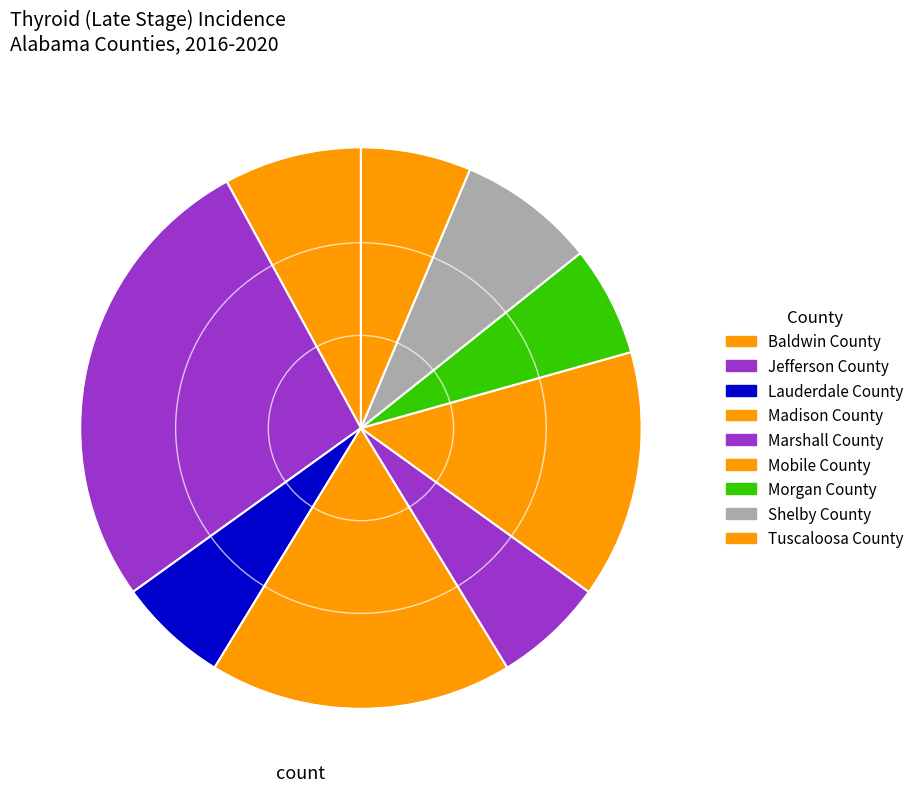

Does Shelby County represent more than half of the total?

No